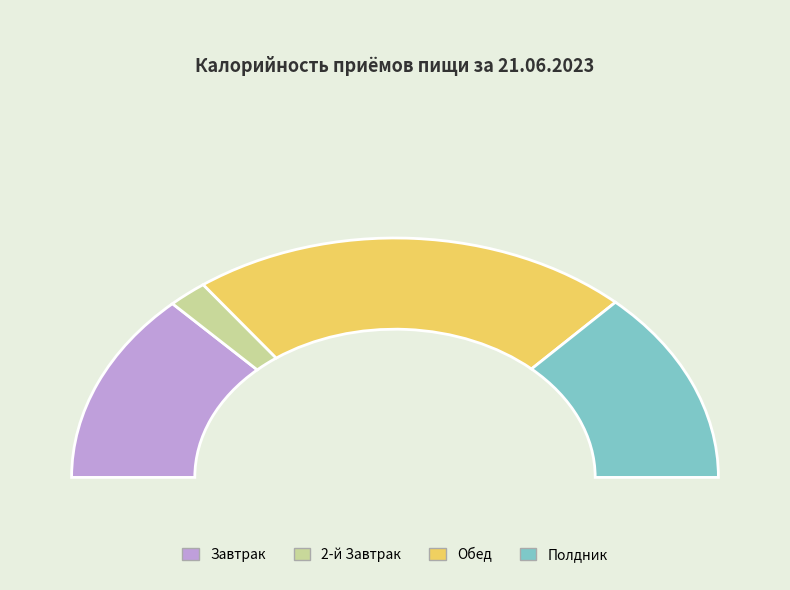

How many segments does this pie chart have?

4